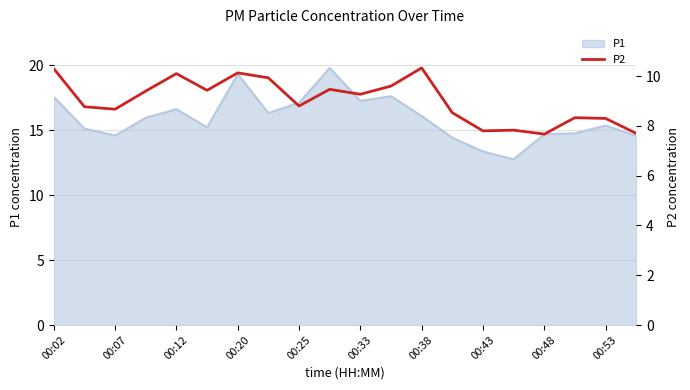

How many data points does each series have?

20